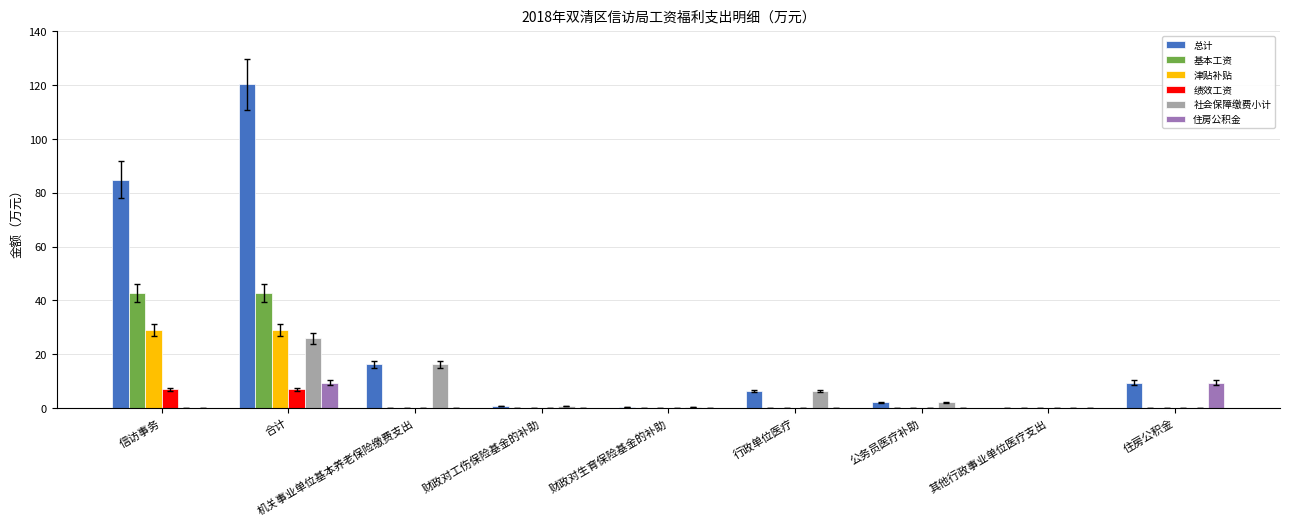

What is the average value of the 津贴补贴 series?

6.4